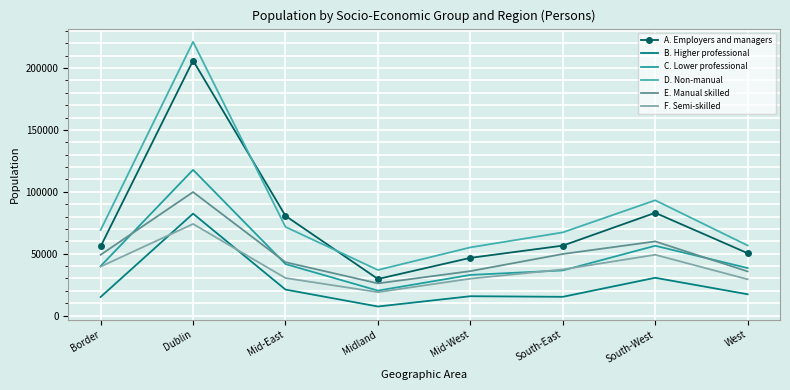

What is the label of the 8th point from the right?

Border